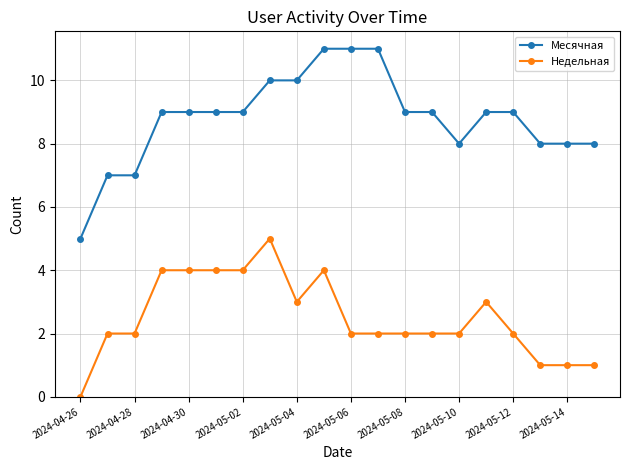

Is it true that Недельная equals 2 at 2024-05-12?

True